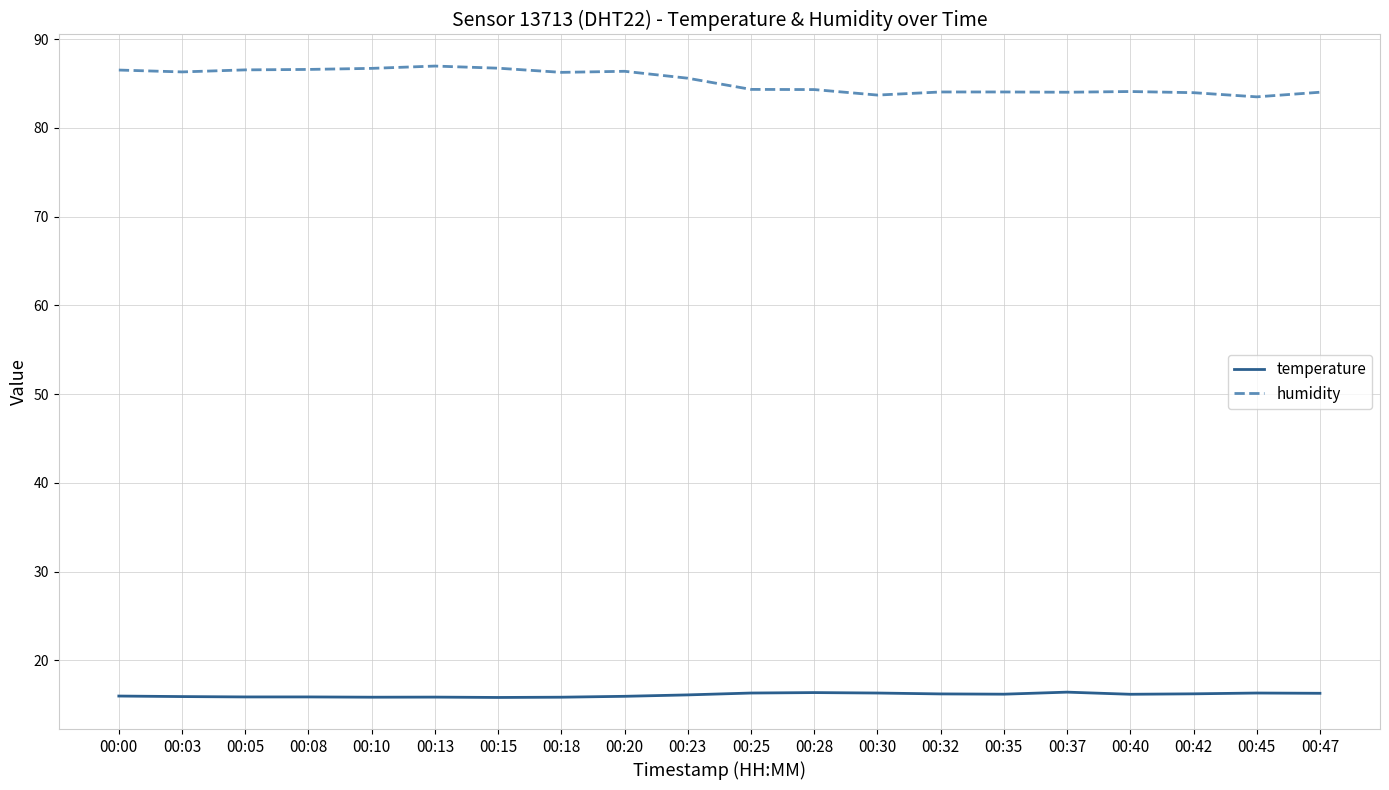

True or false: temperature and humidity cross at least once.

False